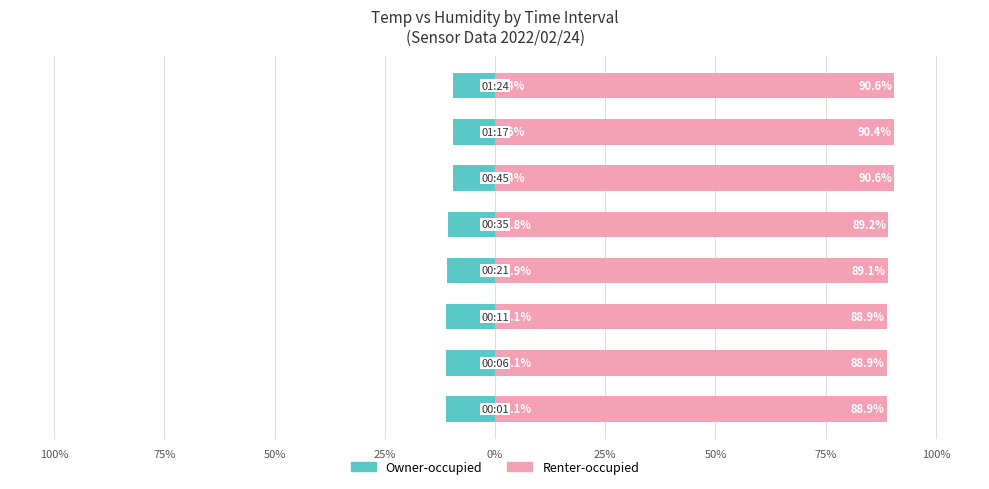

Count the number of data series in this chart.

2